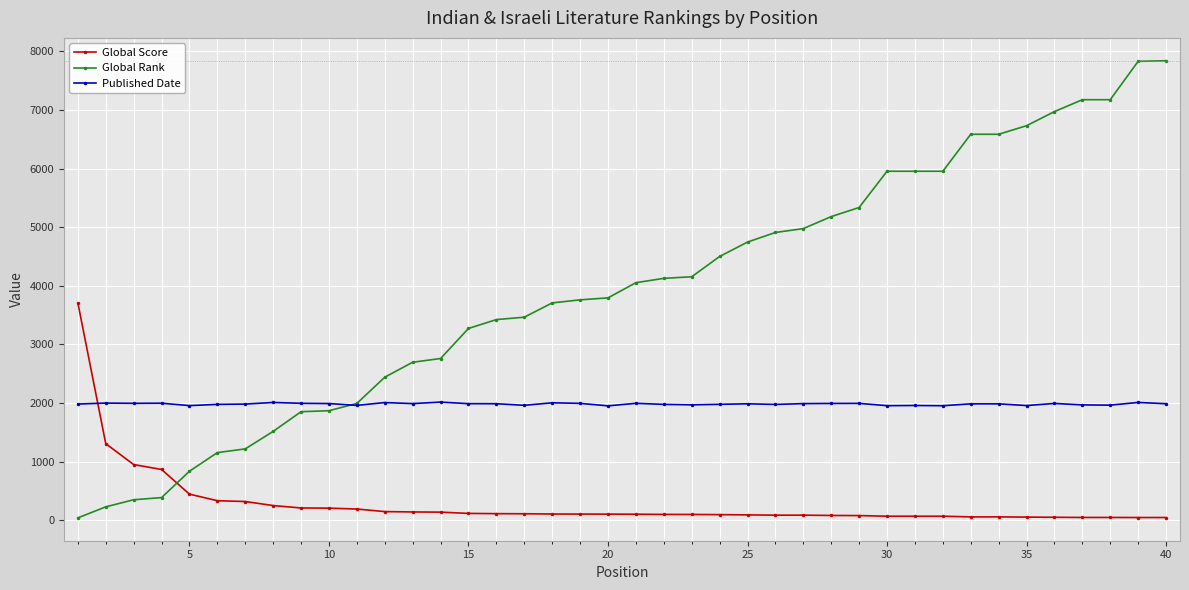

Which series has the largest total across all categories?

Global Rank